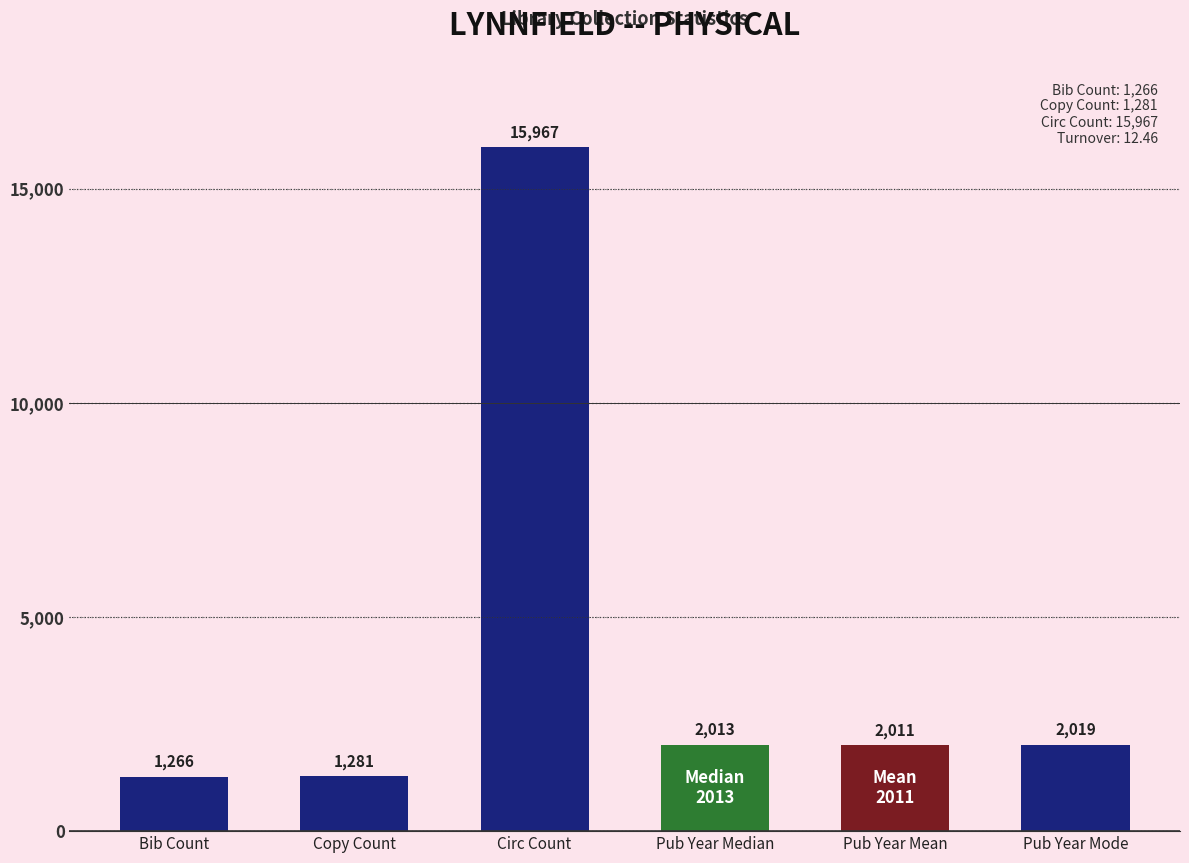

Reading left to right, extract all data points from this chart.

1266	1281	15967	2013	2011	2019